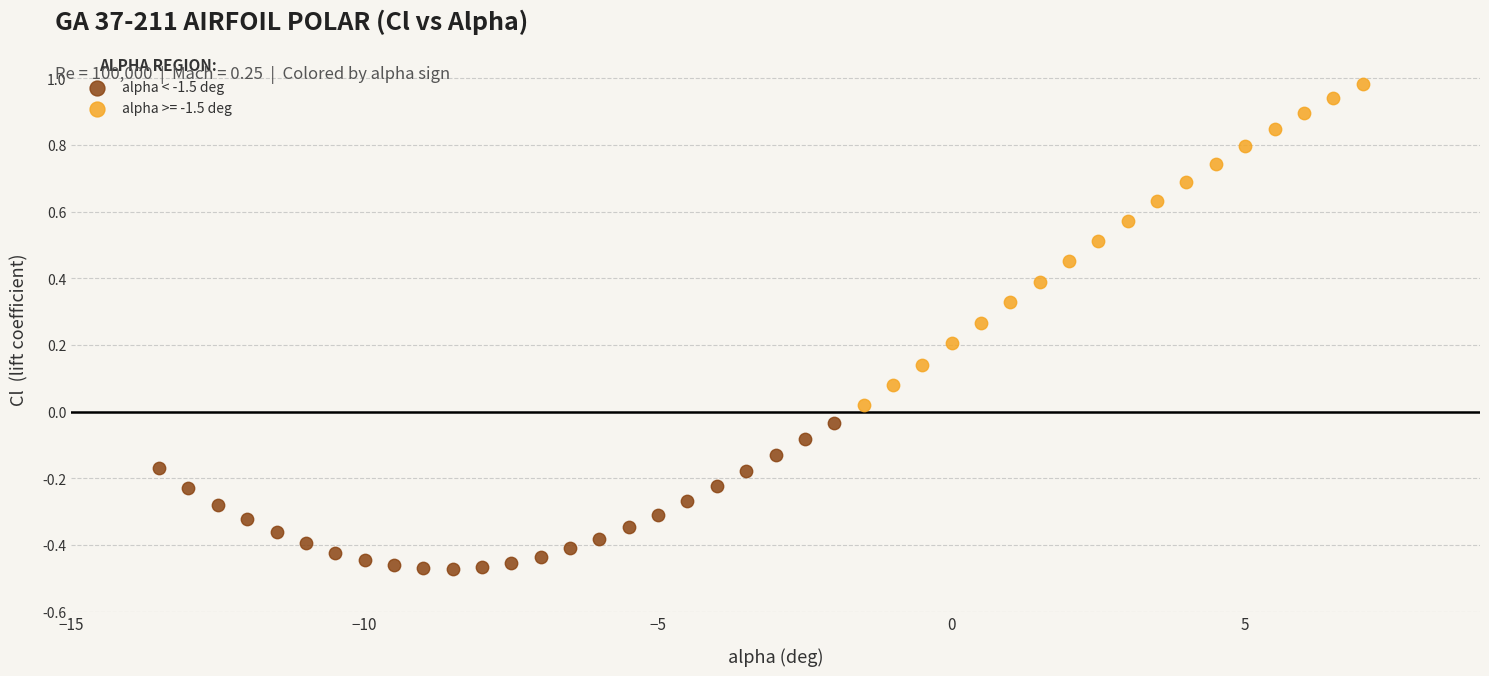

Which series reaches the maximum Y coordinate?

alpha >= -1.5 deg